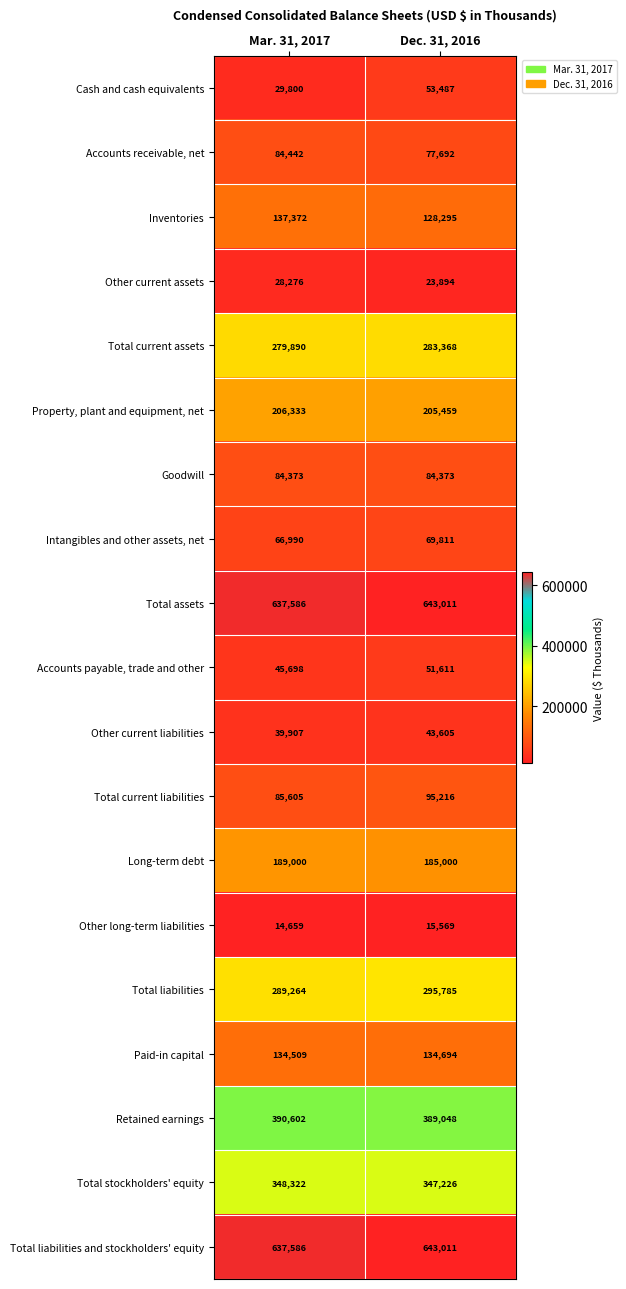

What is the difference between the highest and lowest values at Mar. 31, 2017?

622927